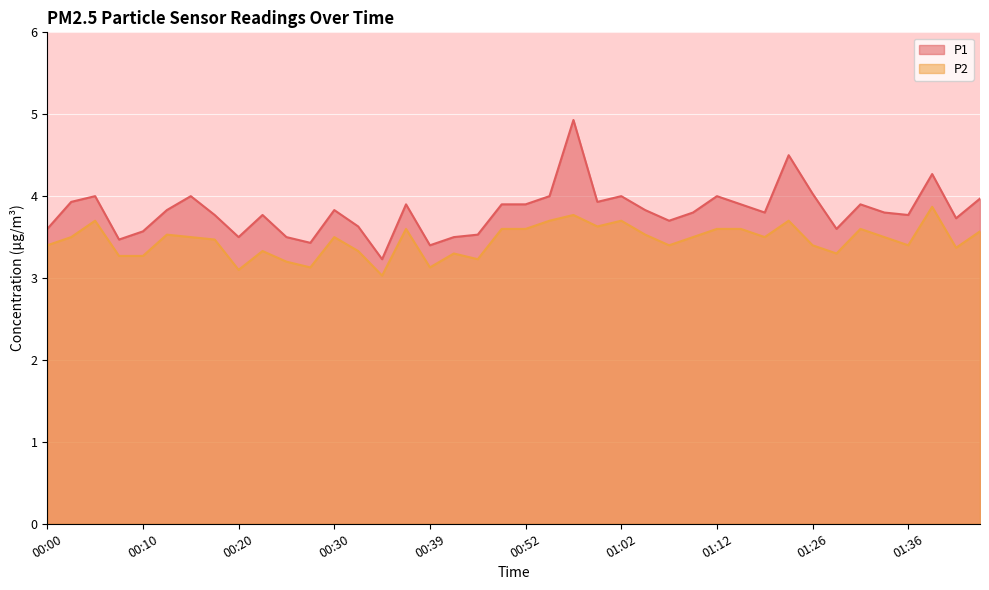

How many lines are shown in the chart?

2